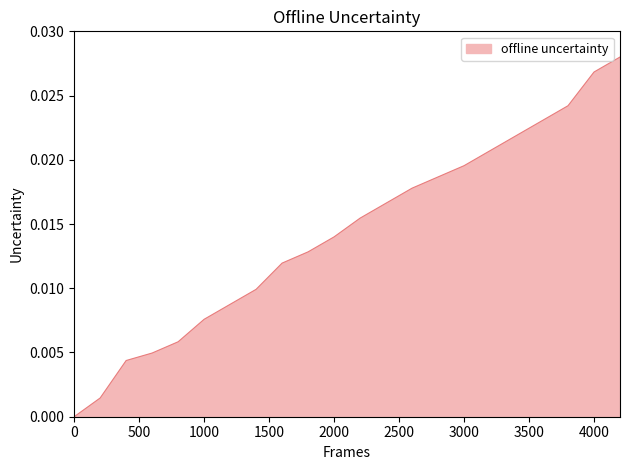

True or false: the data shows 0.0 at 0.

True